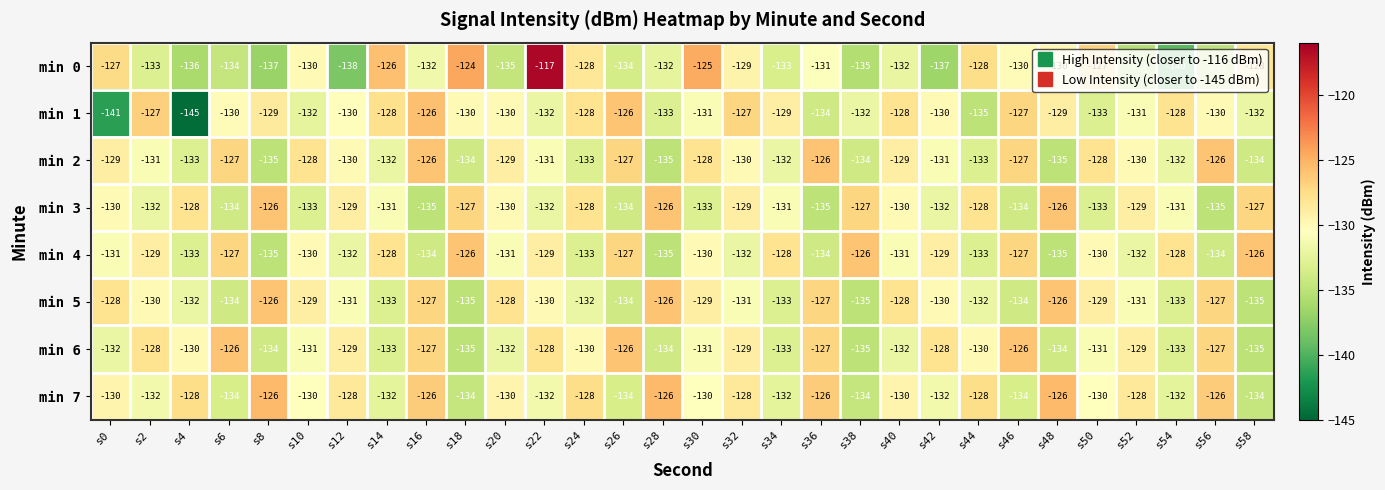

Which series has the largest range (max minus min)?

min 0